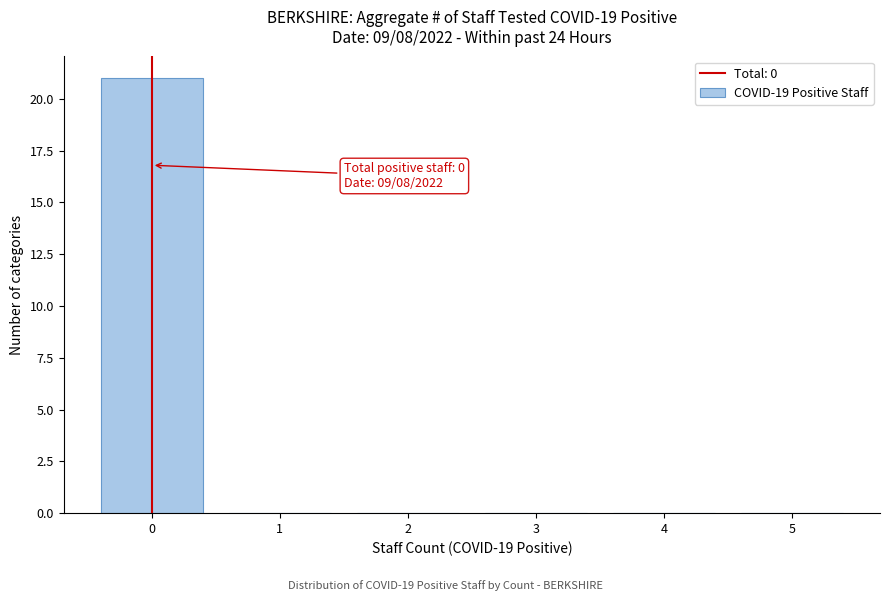

Over which range of the x-axis is the bar tallest?

-0.5 to 0.5